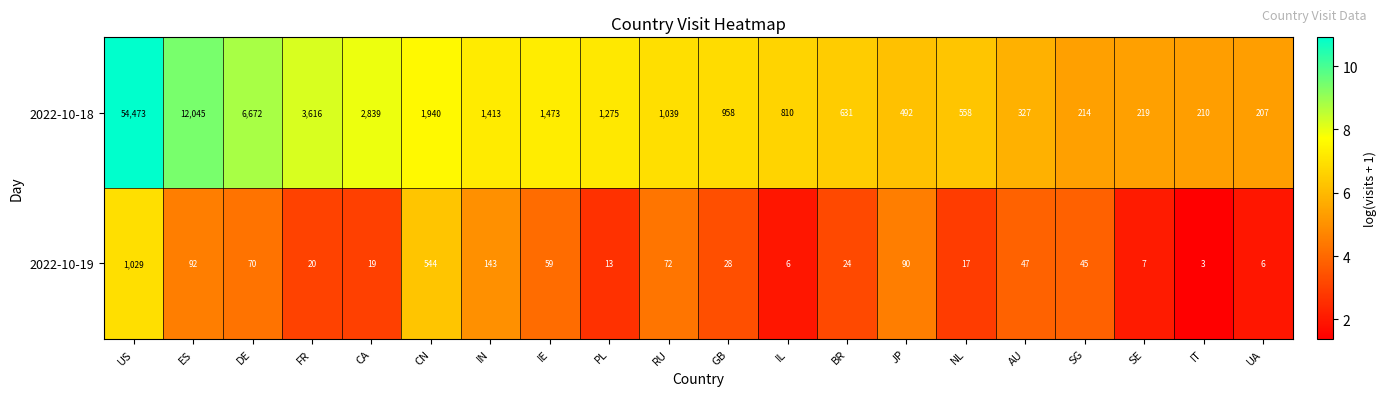

Where does the 2022-10-18 series first go above 1039?

US